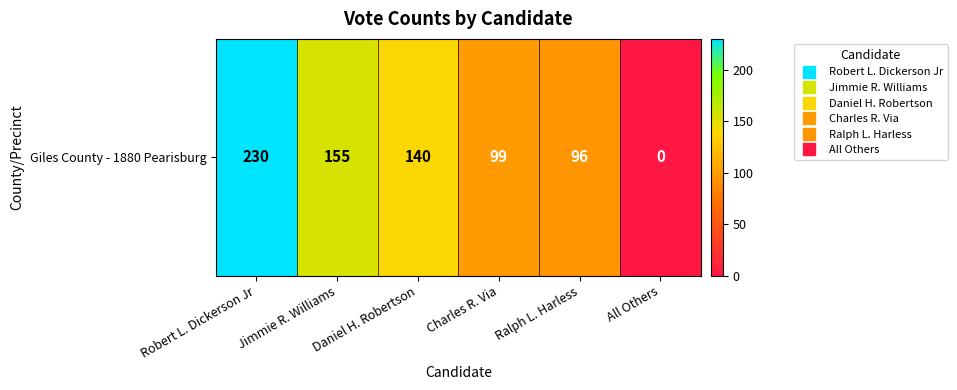

Reading left to right, extract all data points from this chart.

230	155	140	99	96	0